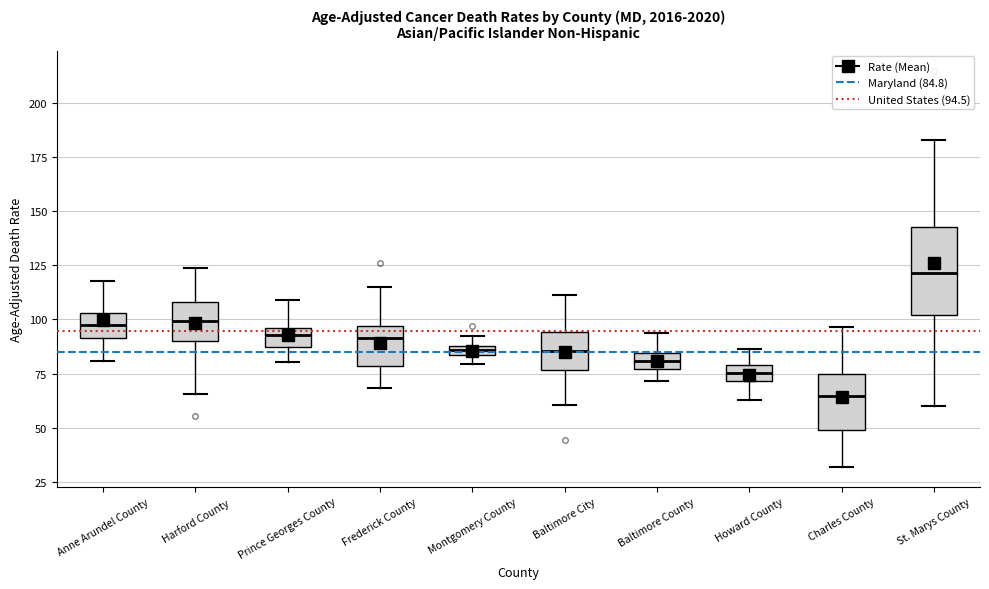

Where does the median line of the box for Harford County sit on the y-axis? The values are not printed on the chart, so give them approximately, as read against the axis.

100